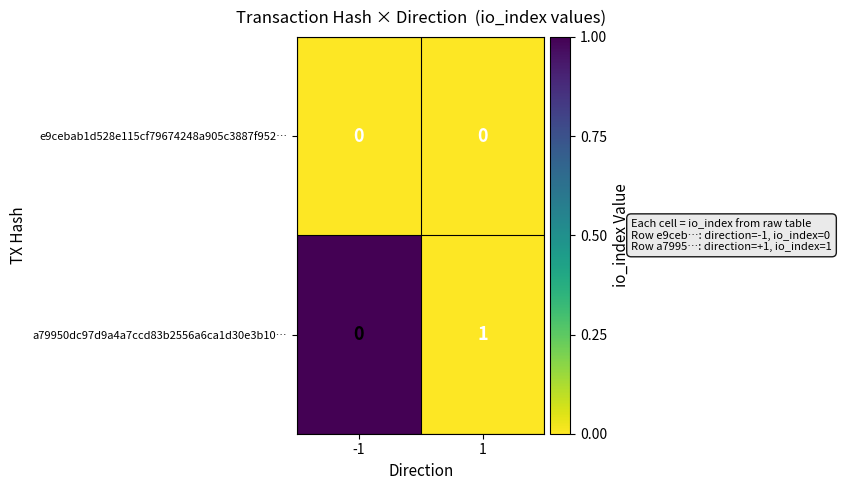

Reading right to left, transcribe all the data shown in this chart.

e9cebab1d528e115cf79674248a905c3887f952…: 1=0	-1=0
a79950dc97d9a4a7ccd83b2556a6ca1d30e3b10…: 1=1	-1=0